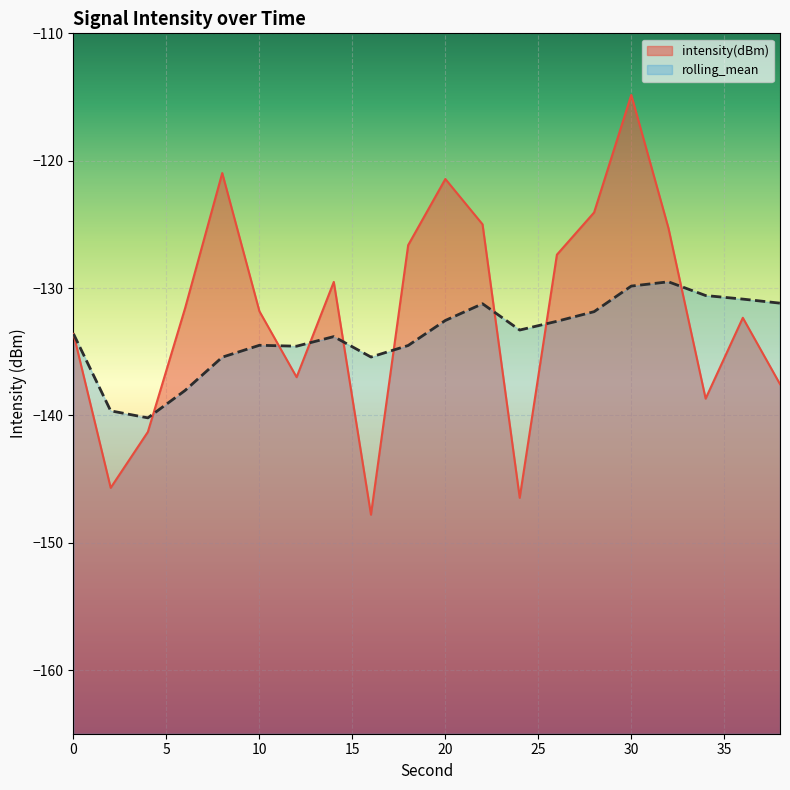

What is the spread (max minus min) of values at 38?

6.4